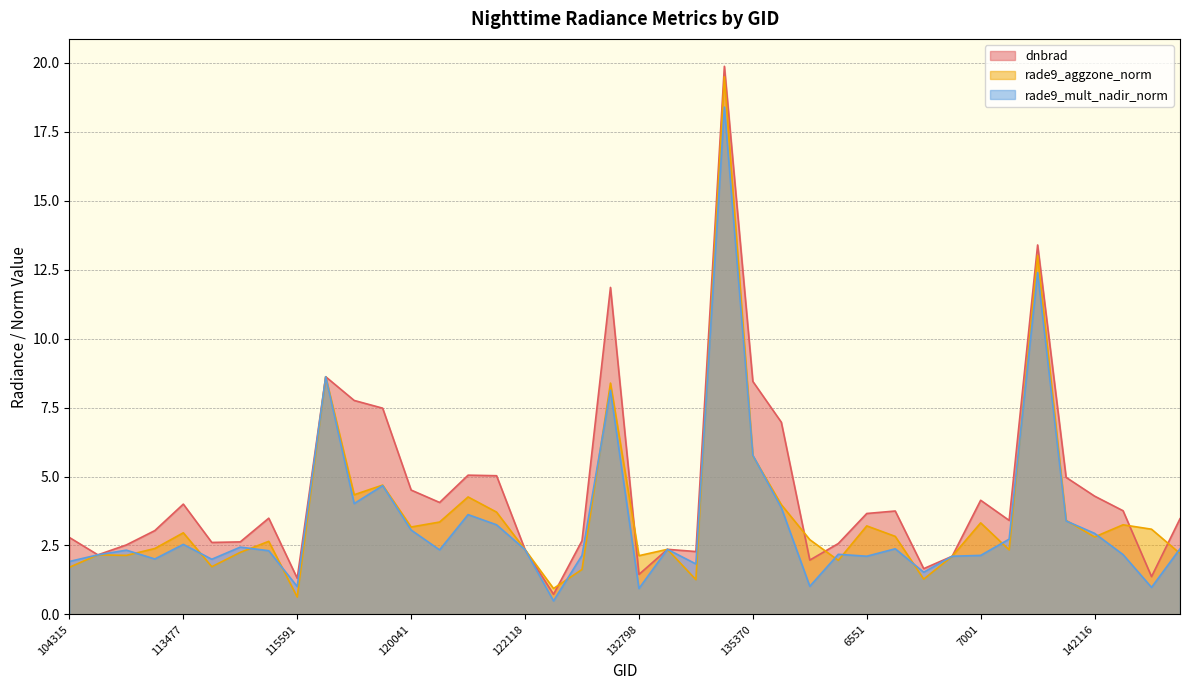

What is the maximum value for rade9_aggzone_norm?

19.5